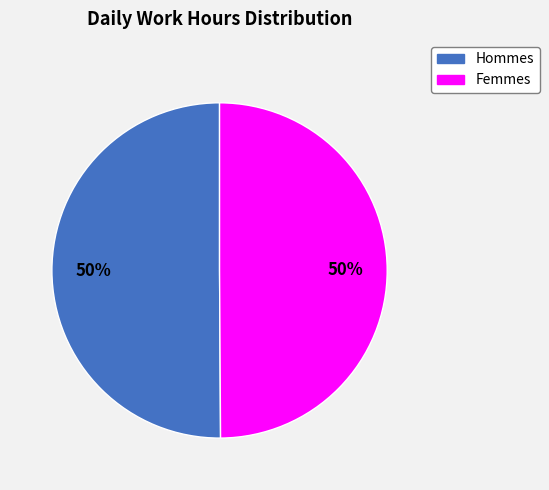

To the nearest percent, what is the average slice percentage?

50%